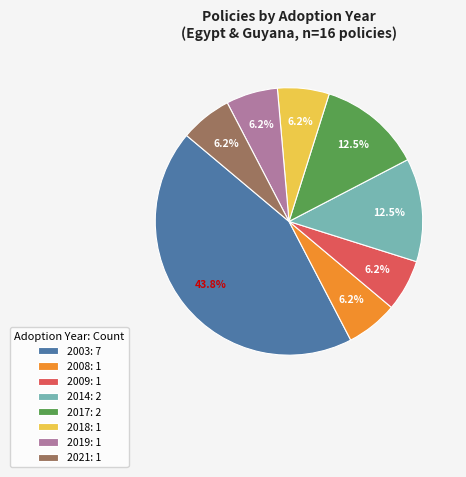

Between 2018: 1 and 2003: 7, which is larger?

2003: 7